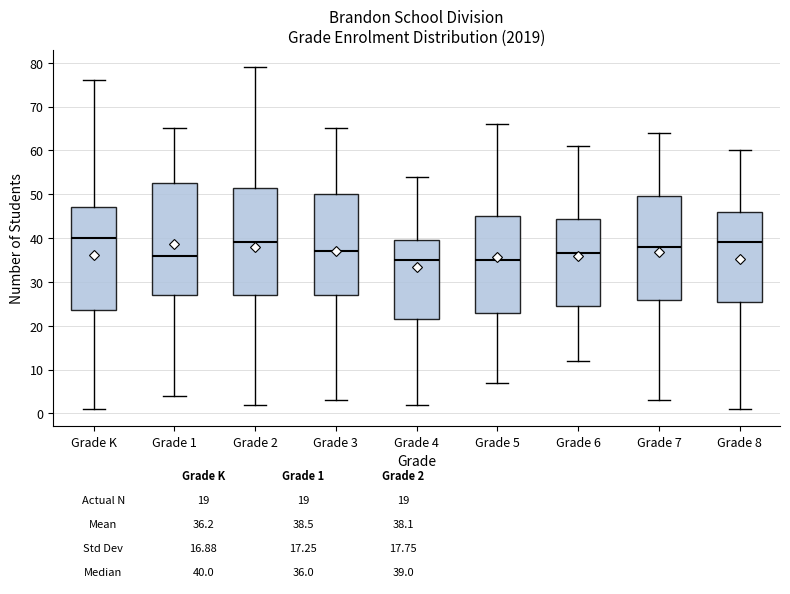

Which box is the tallest, from its lower edge to its upper edge?

Grade 1